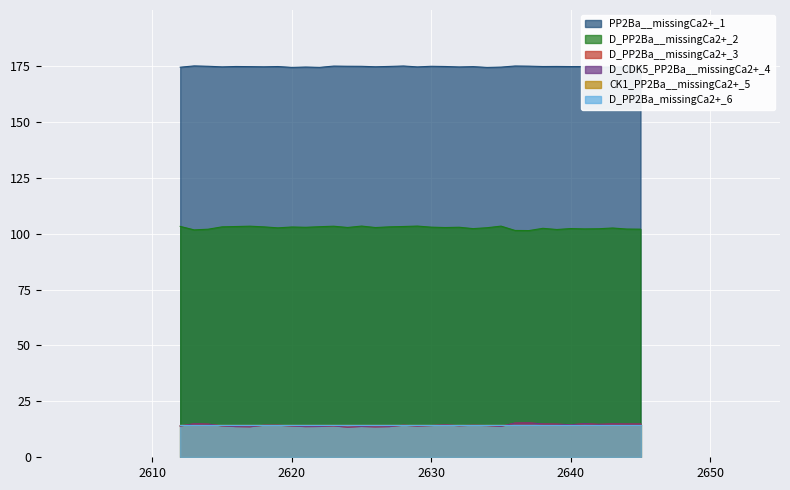

Count the number of categories in the chart.

34